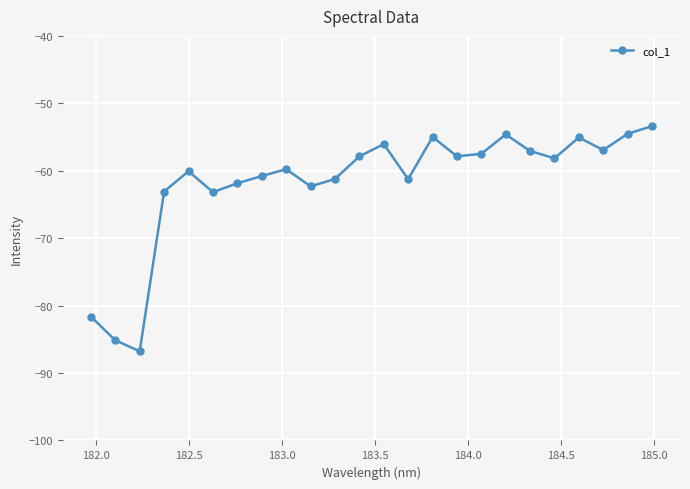

What is the value of the 14th point from the left?

-61.3